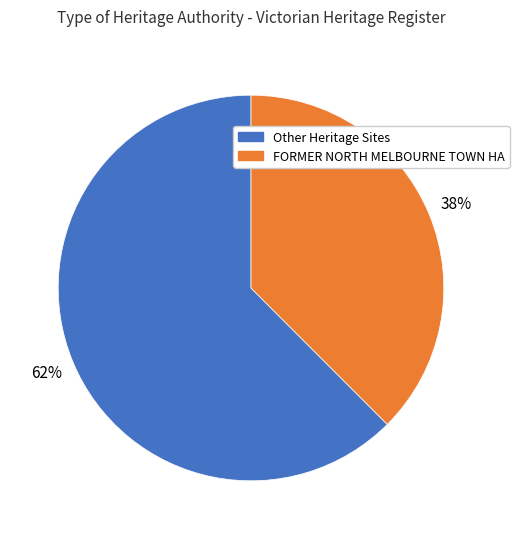

Is there any slice that represents more than half of the pie?

Yes